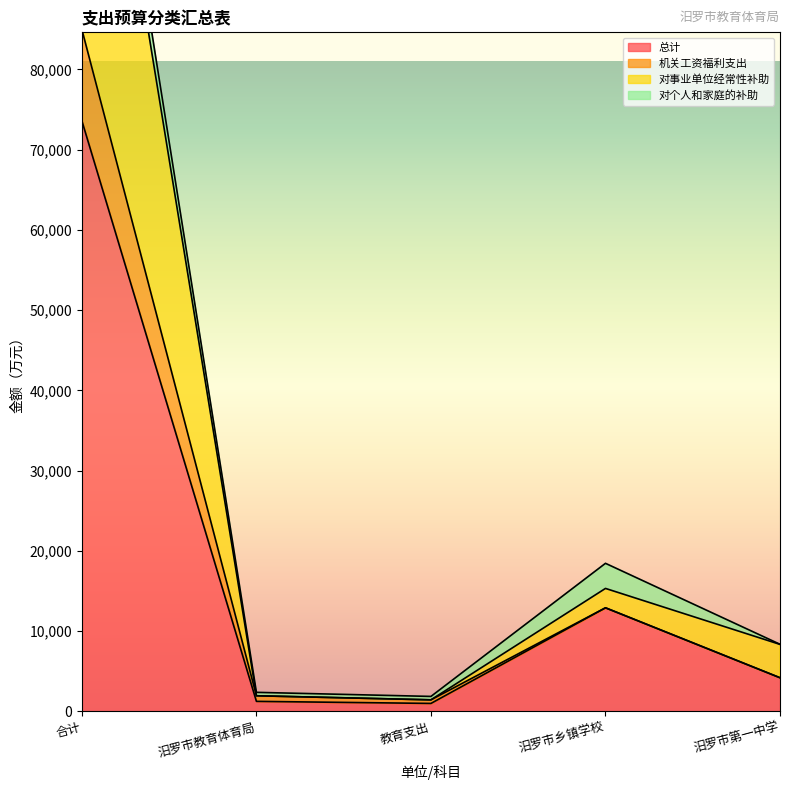

True or false: 总计 has a value of 12890.8 at 汨罗市乡镇学校.

True